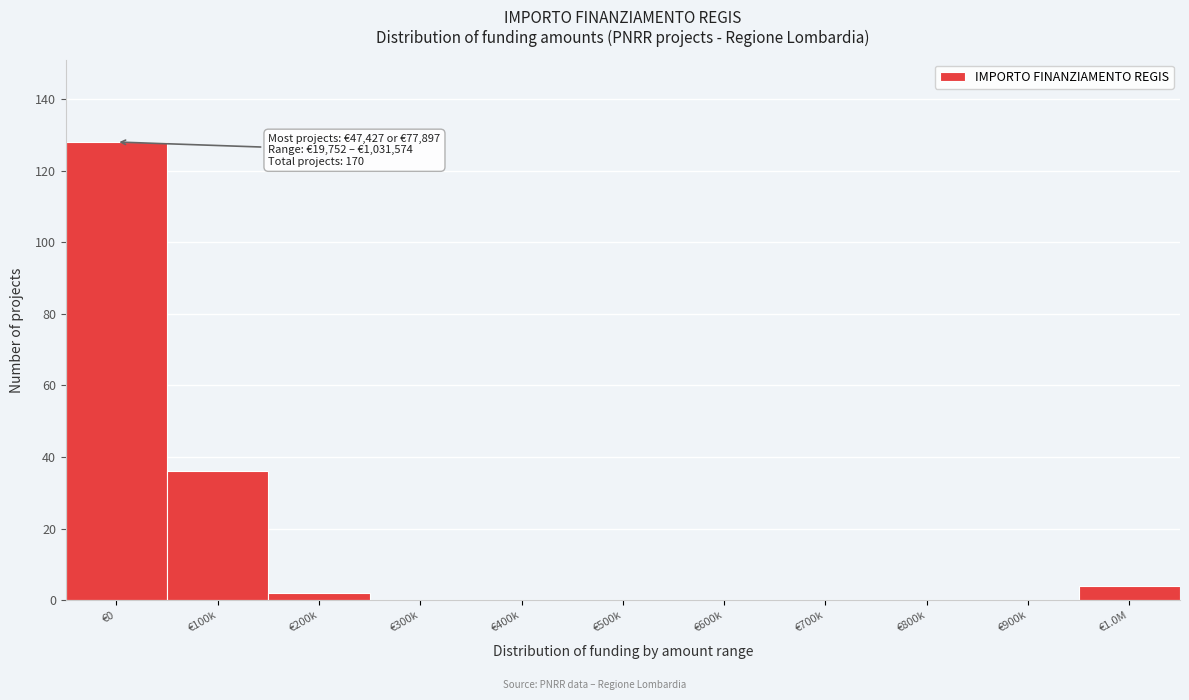

Reading right to left, transcribe all the data shown in this chart.

€1.0M=4	€900k=0	€800k=0	€700k=0	€600k=0	€500k=0	€400k=0	€300k=0	€200k=2	€100k=36	€0=128